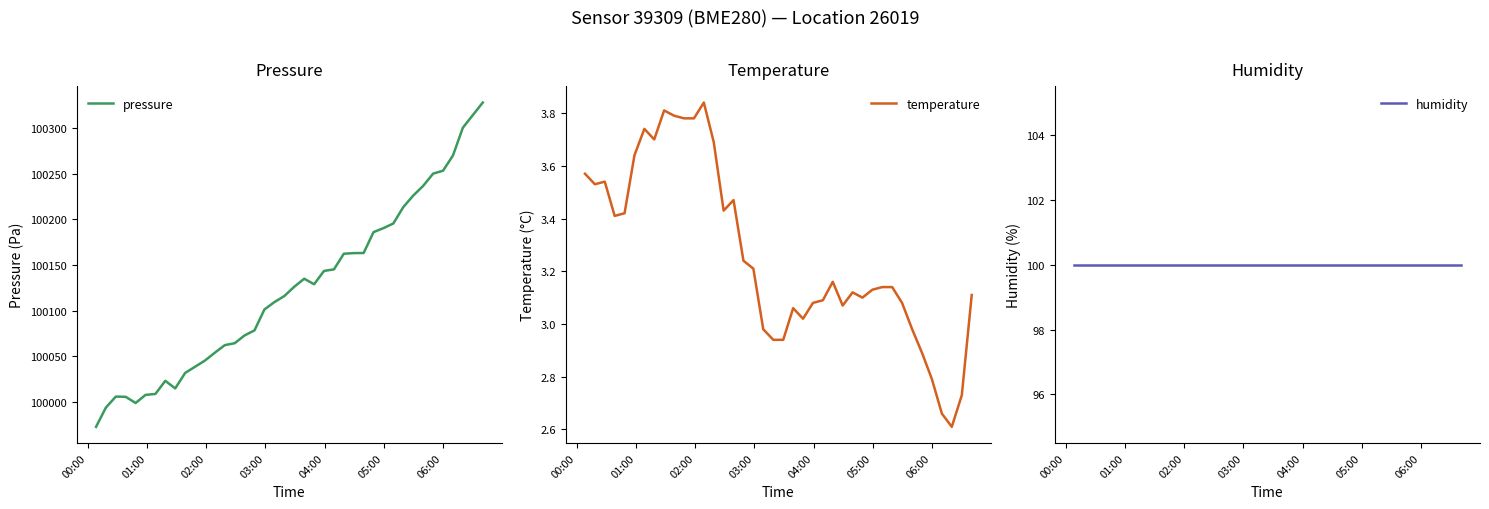

What is the lowest value of the temperature series?

2.6